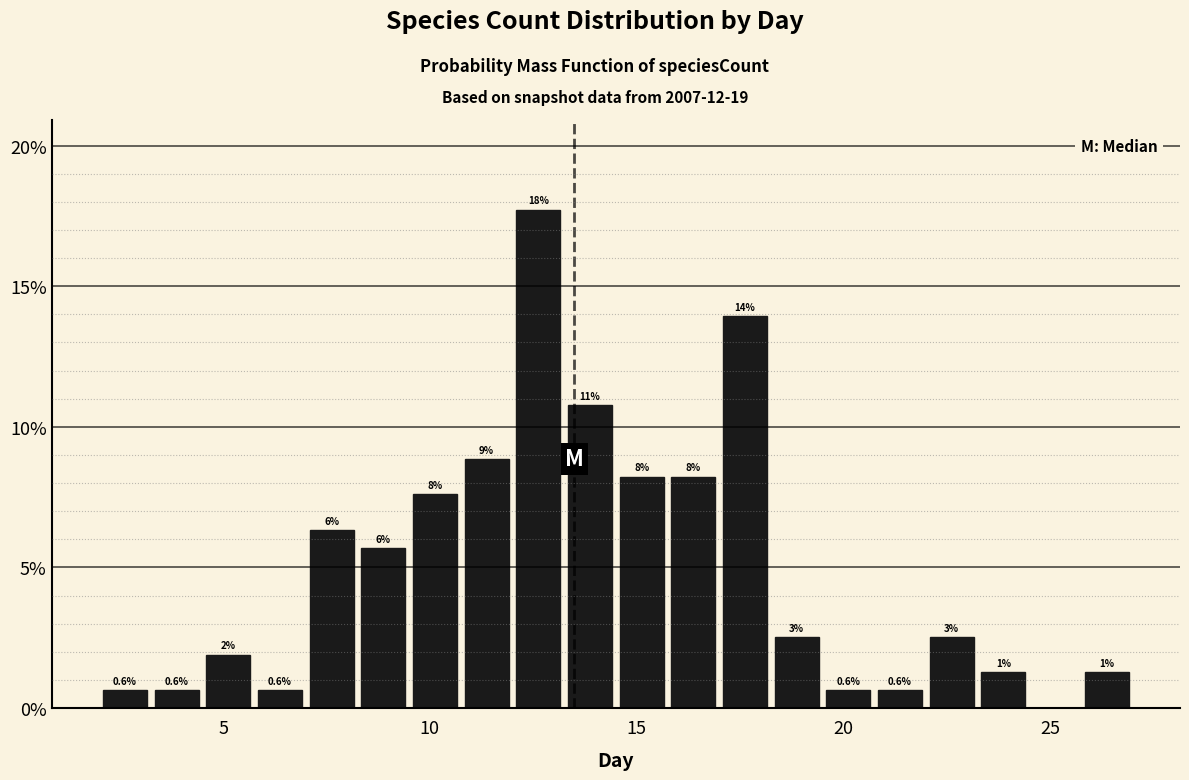

Read against the x-axis, roughly where is the centre of the tallest bar?

12.5